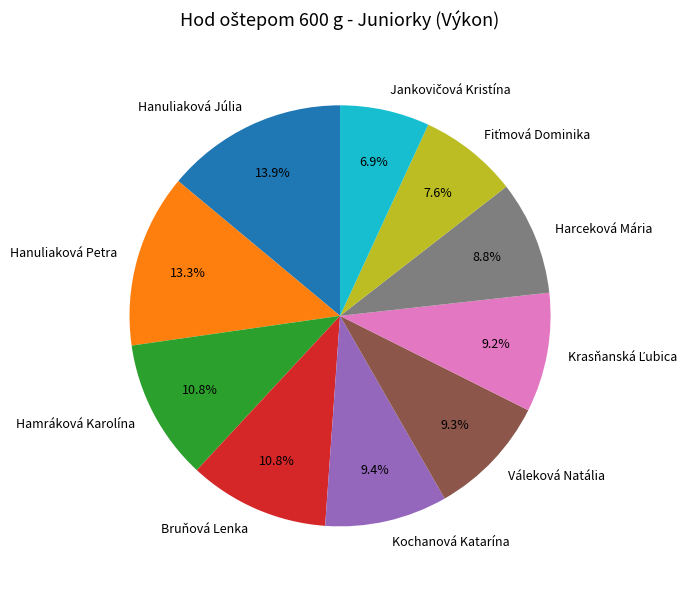

Which slice is the largest?

Hanuliaková Júlia